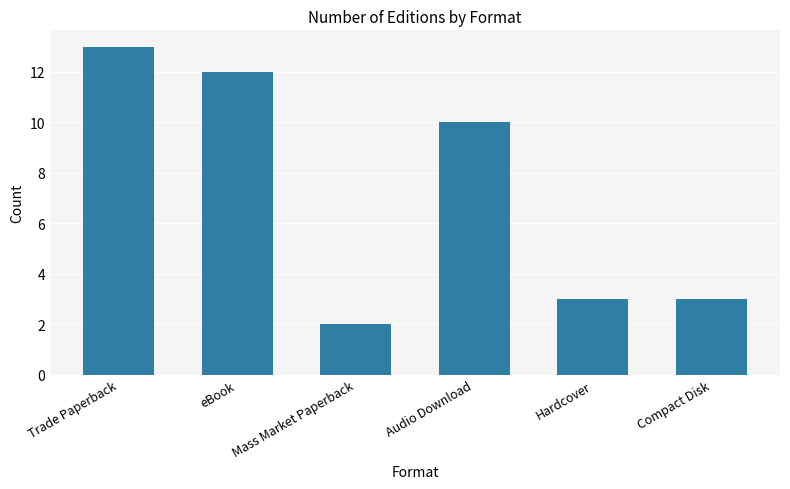

What is the label of the 6th bar from the right?

Trade Paperback